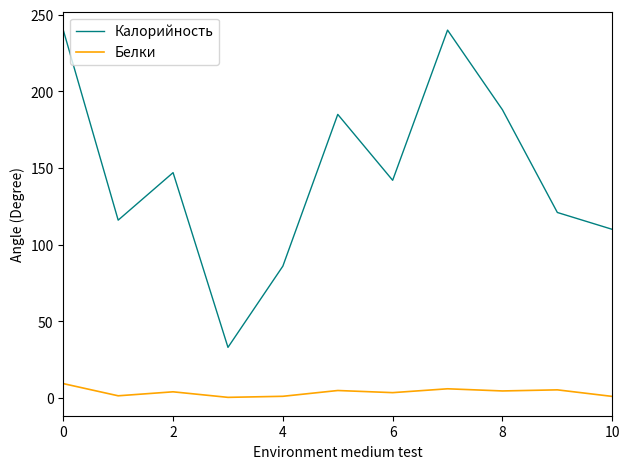

What is the maximum value shown in the chart?

240.0